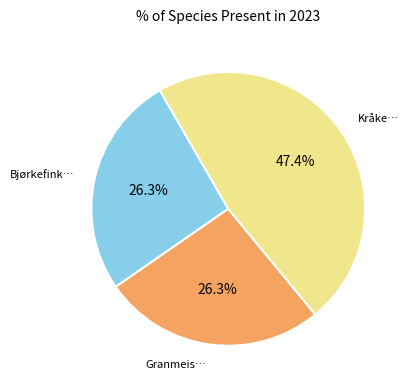

Is there a majority slice in this chart?

No